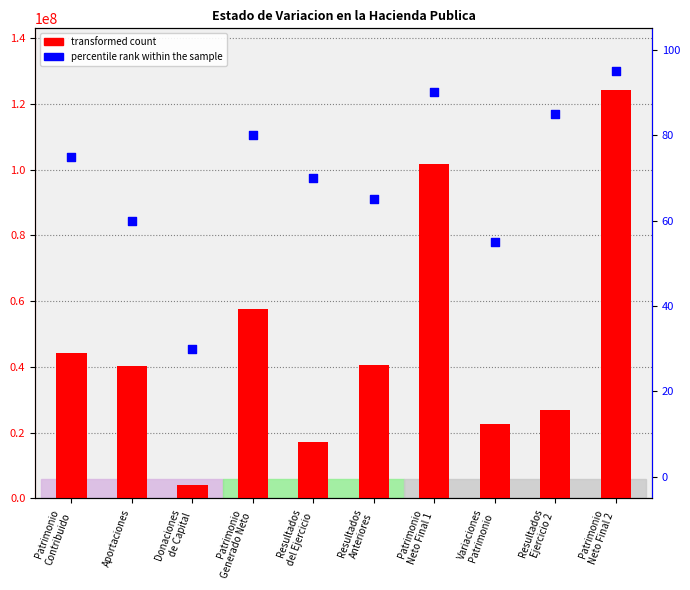

Which series has the largest total across all categories?

transformed count